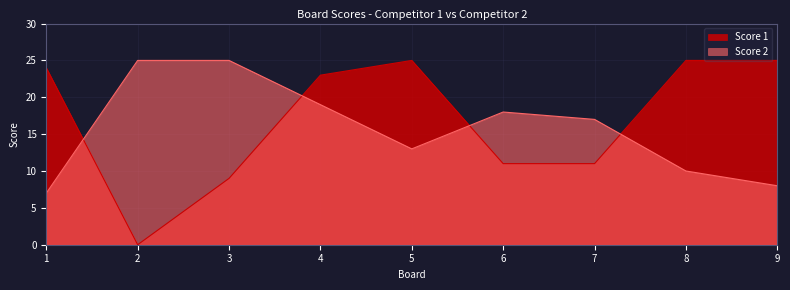

What is the maximum value shown in the chart?

25